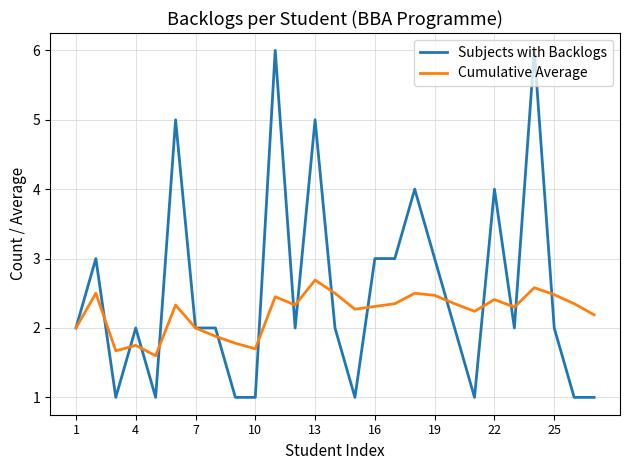

What is the minimum value for Subjects with Backlogs?

1.0